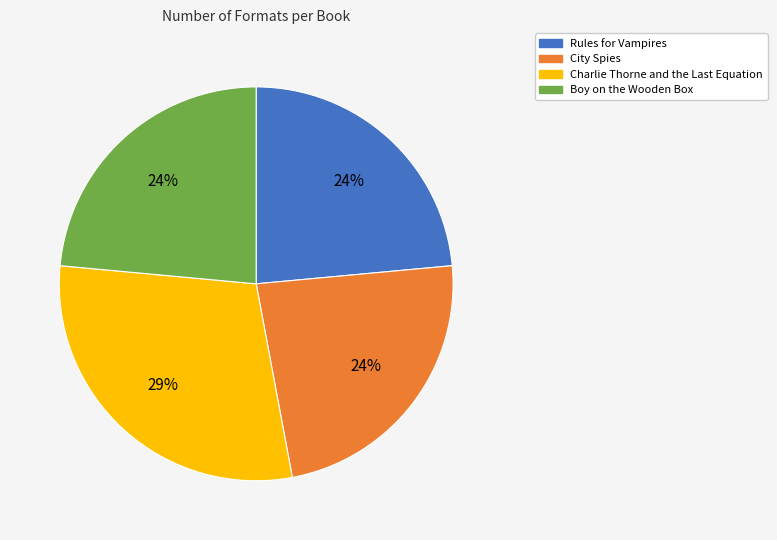

How many slices are in this pie chart?

4